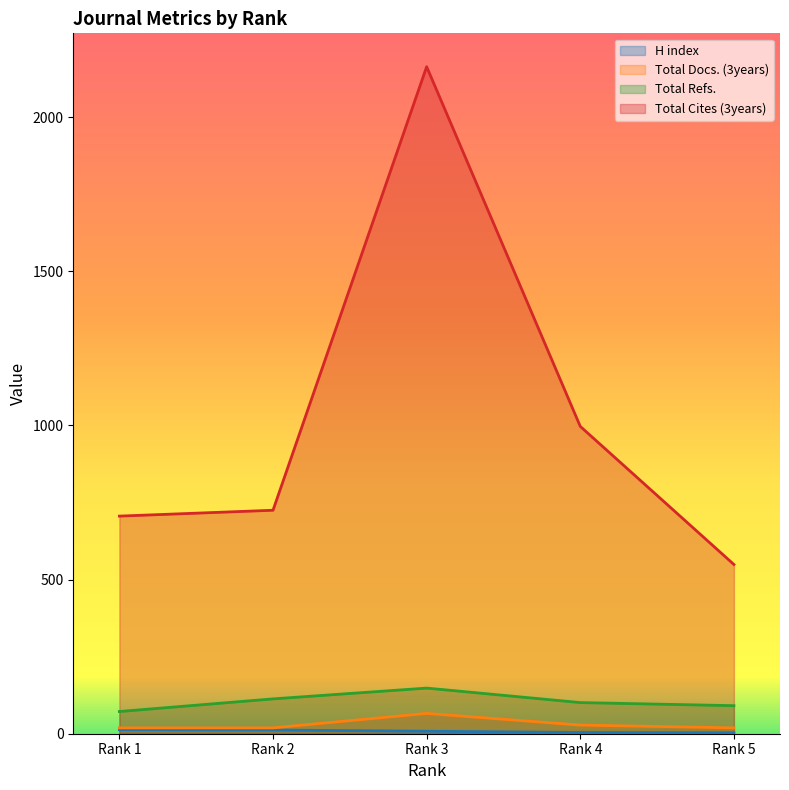

How many lines are shown in the chart?

4